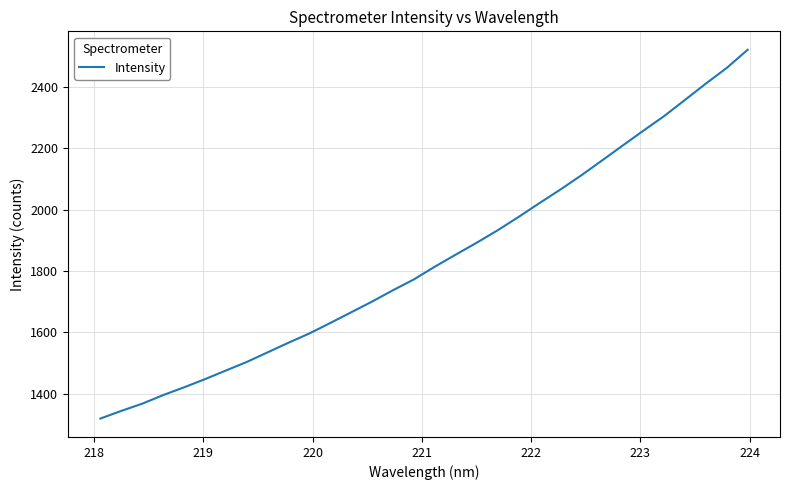

What is the difference between the maximum and minimum values?

1200.5